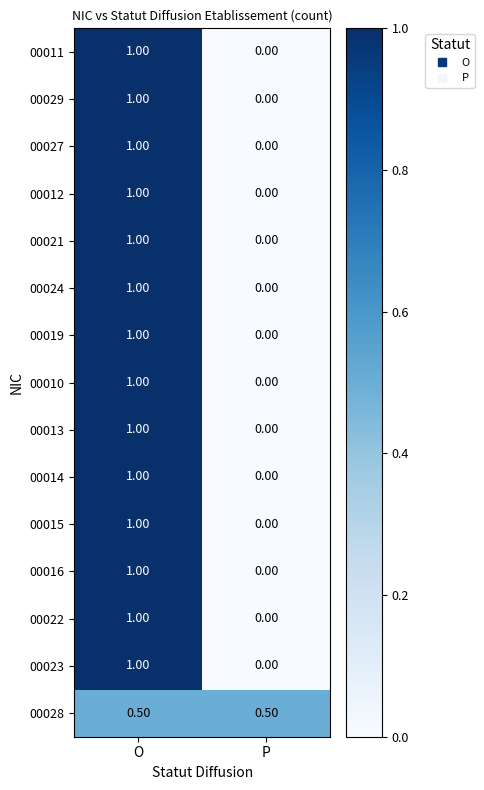

What is the difference between the maximum and minimum values in the 00023 series?

1.0